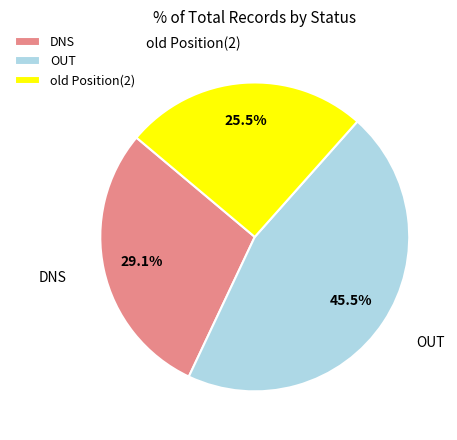

What percentage do DNS and OUT together represent?

74.5%